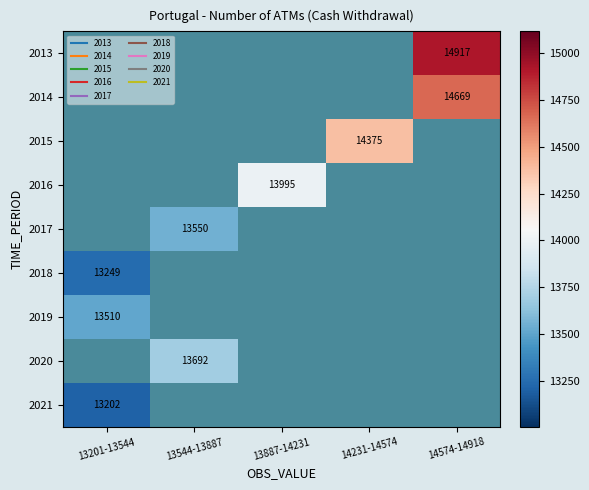

What is the highest value of the 2019 series?

13510.0